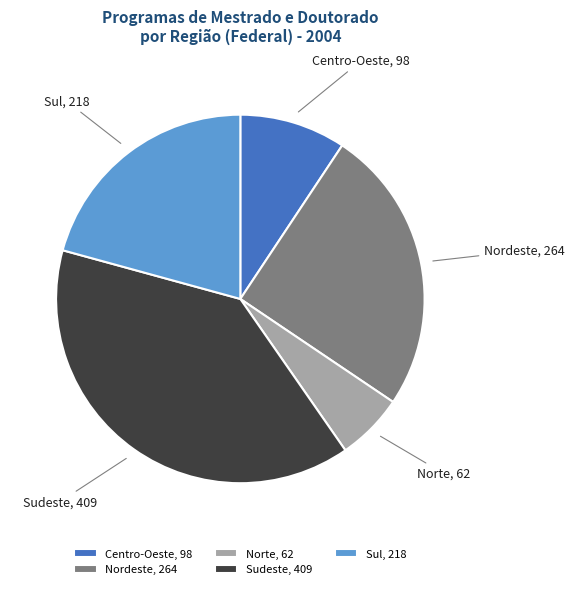

Between Norte and Sudeste, which is larger?

Sudeste